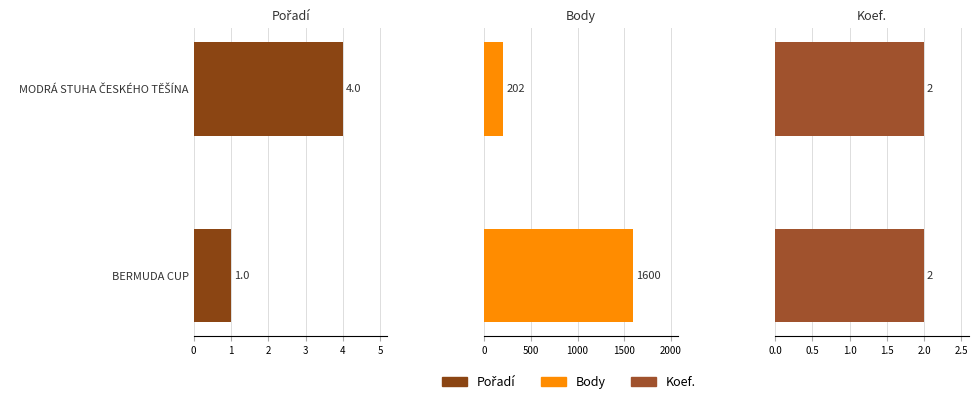

What is the value of the Pořadí bar at the 2nd from the left?

4.0